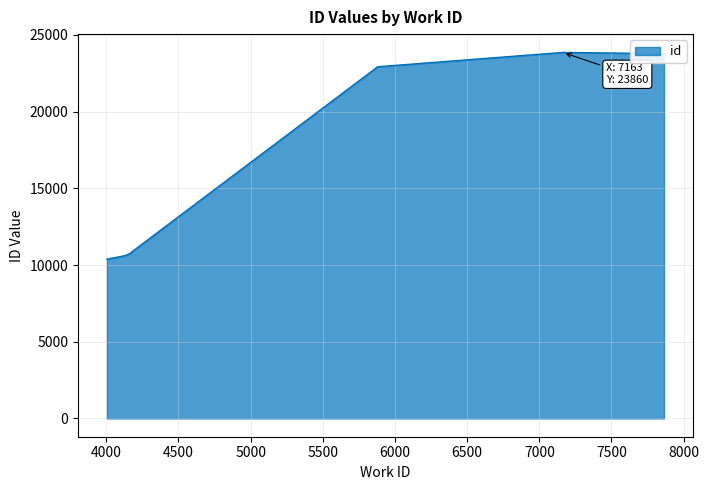

What is the label of the 2nd point from the left?

4102